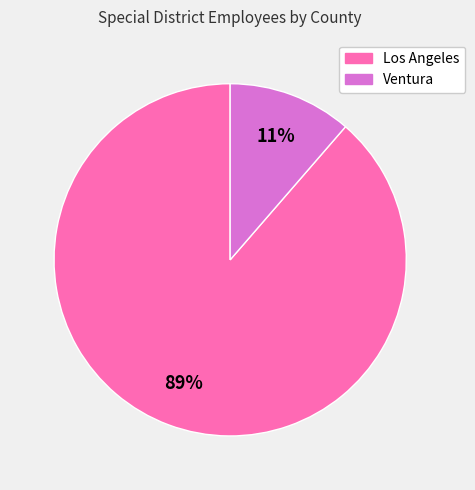

Which has a higher value, Ventura or Los Angeles?

Los Angeles